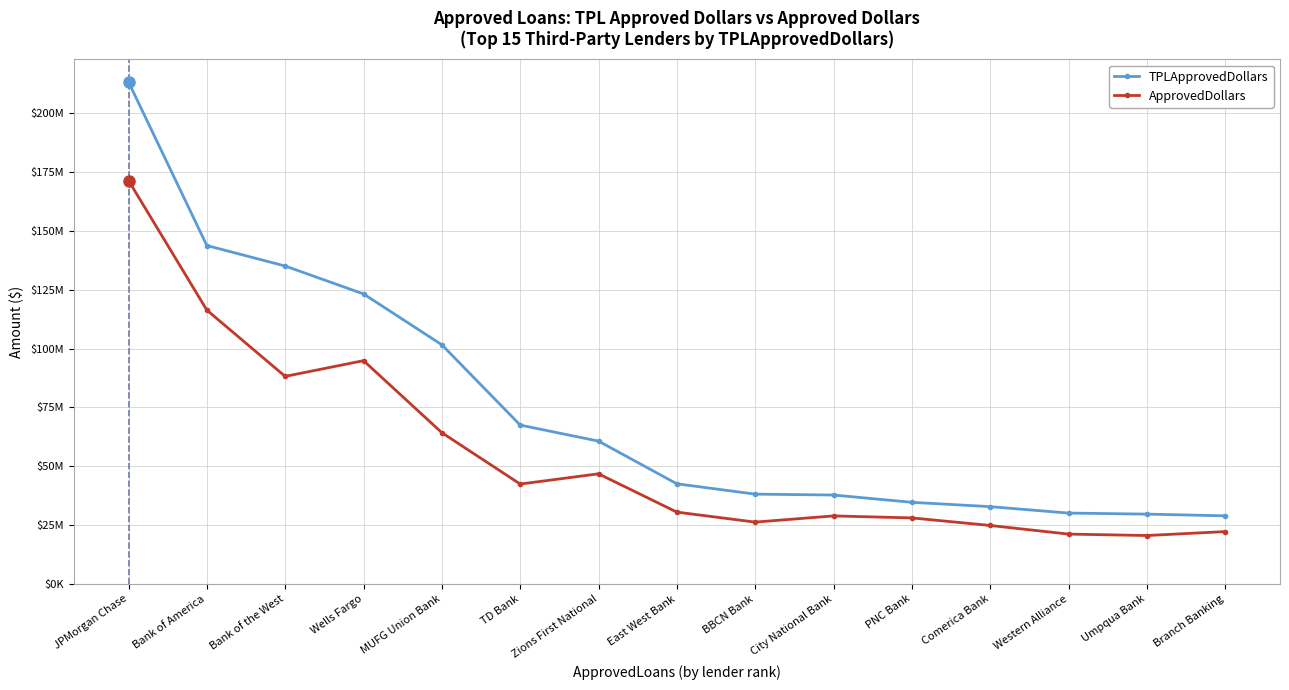

What is the value of the ApprovedDollars point at the 5th from the left?

64250000.0